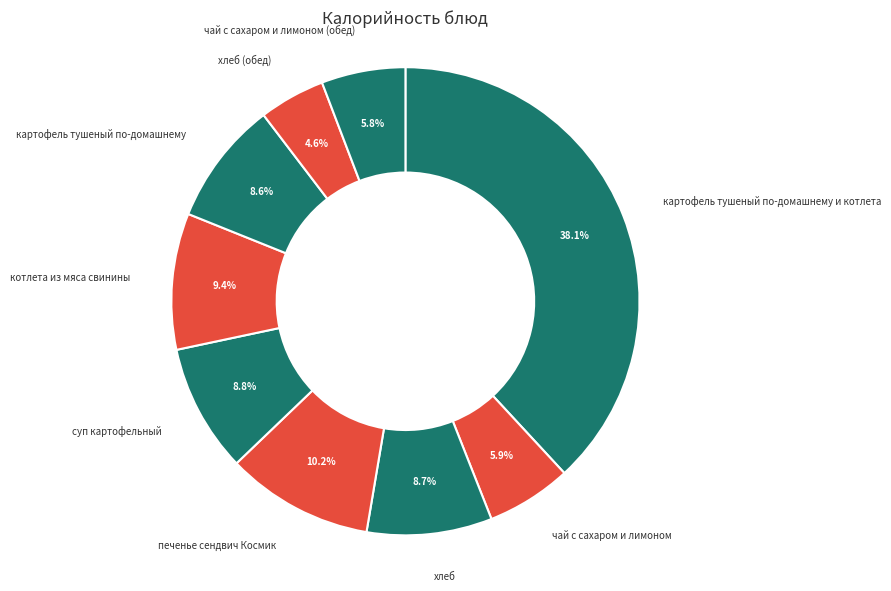

Does картофель тушеный по-домашнему represent more than half of the total?

No